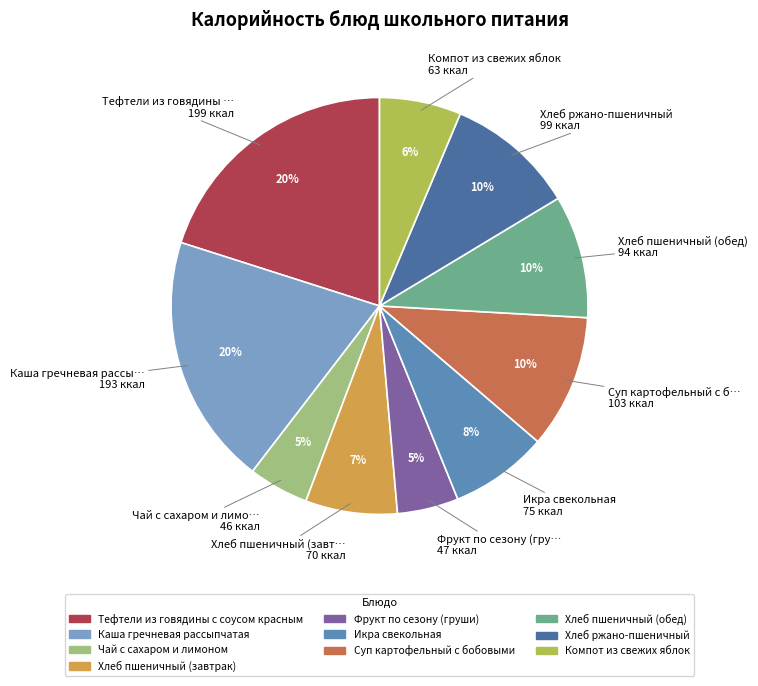

To the nearest percent, what percentage of the pie is Компот из свежих яблок?

6%